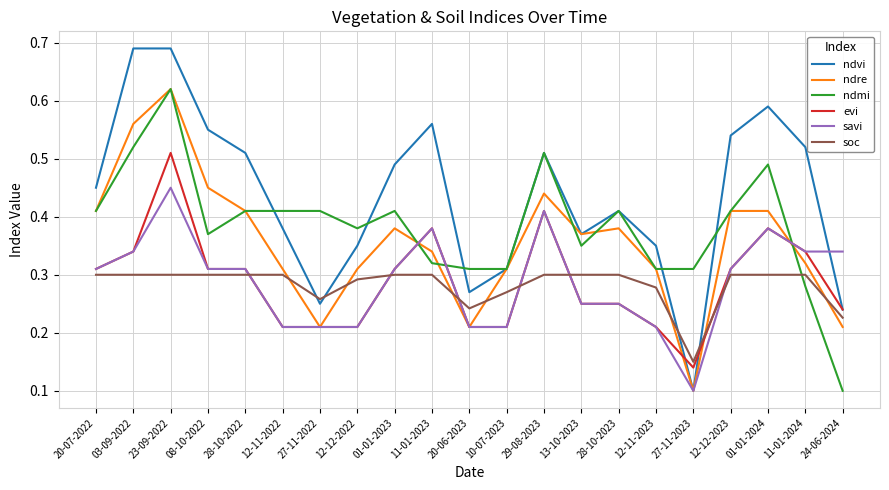

Where do ndmi and ndvi first cross each other?

28-10-2022 and 12-11-2022